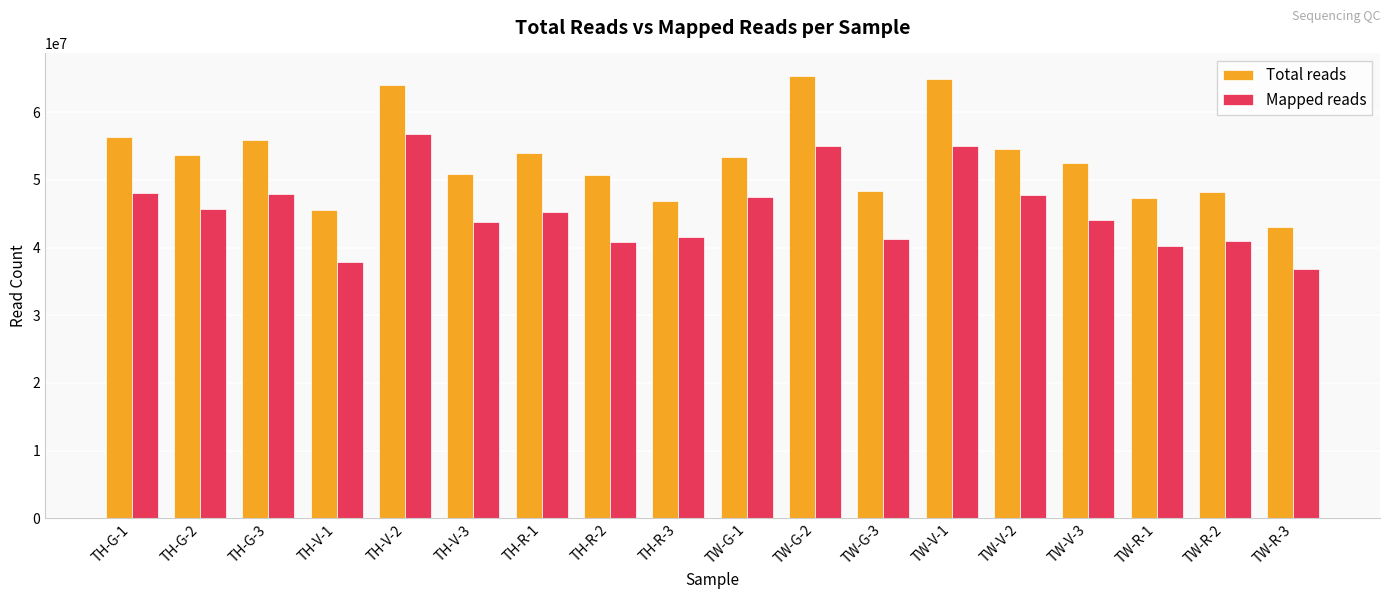

How many distinct data groups are displayed?

2